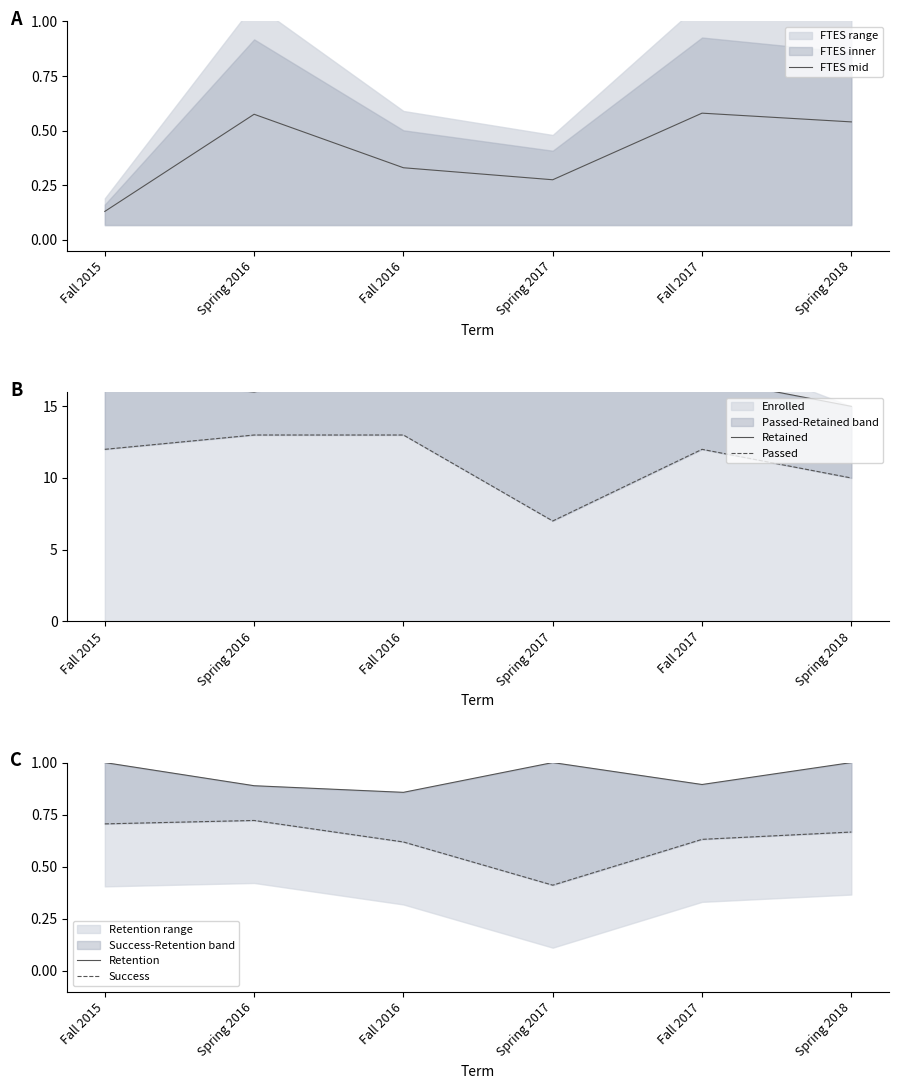

True or false: Retention and Retained cross at least once.

False